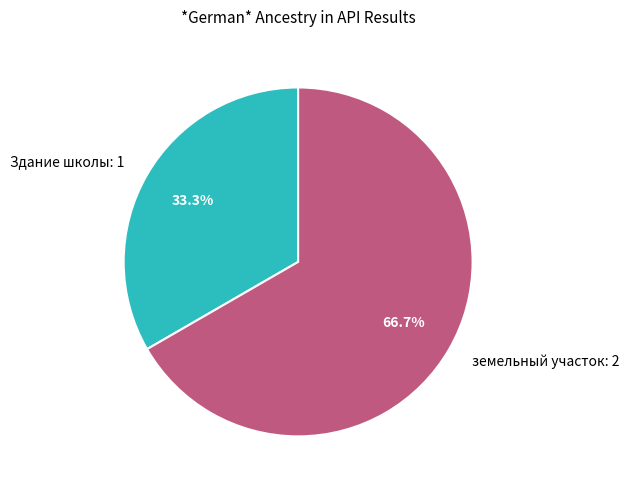

Which slice represents more than half of the pie?

земельный участок